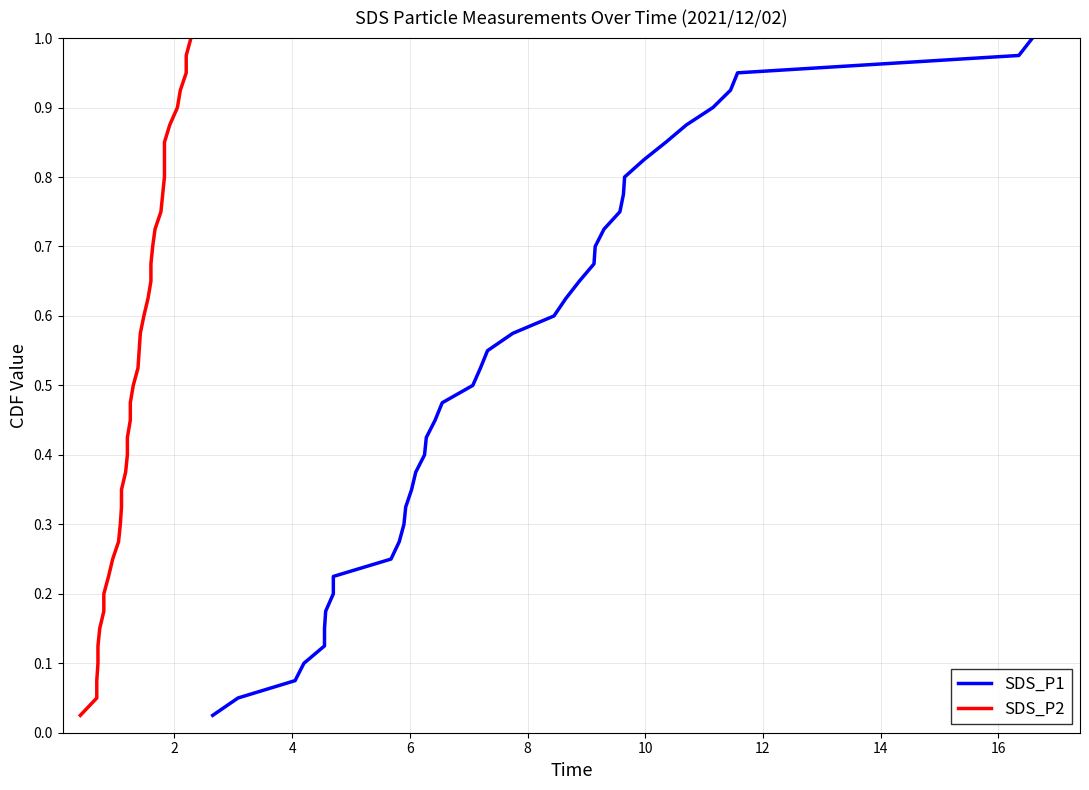

What is the sum of all SDS_P1 values?

20.5